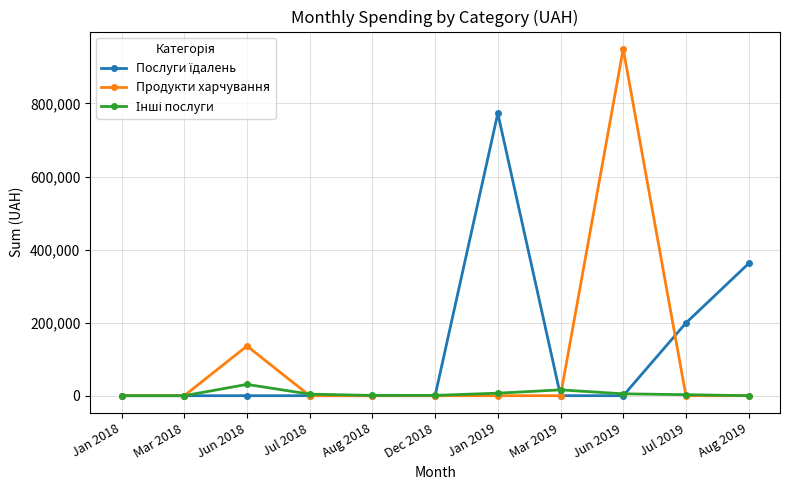

Which category has the highest value in the Продукти харчування series?

Jun 2019